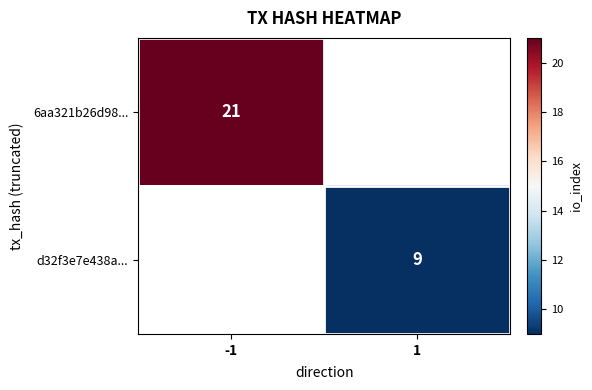

Is it true that 6aa321b26d98... equals 21 at -1?

True